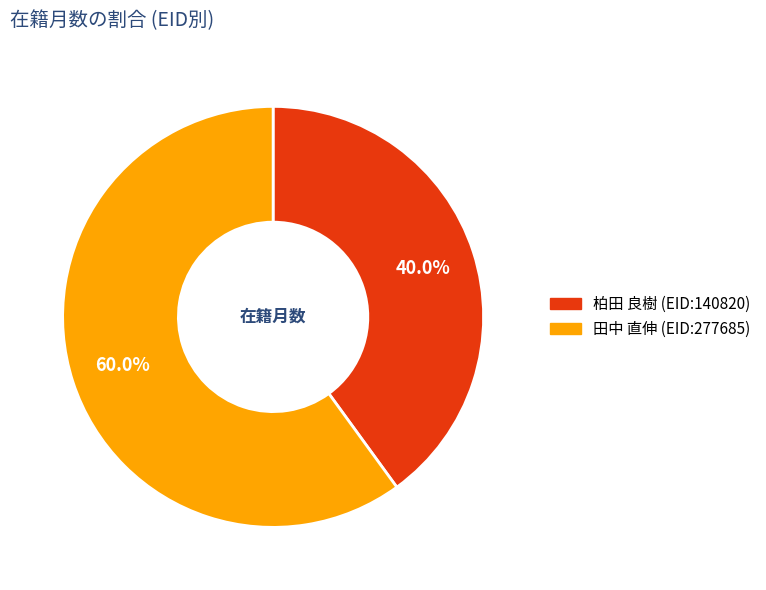

Which category has the biggest portion of the pie?

田中 直伸